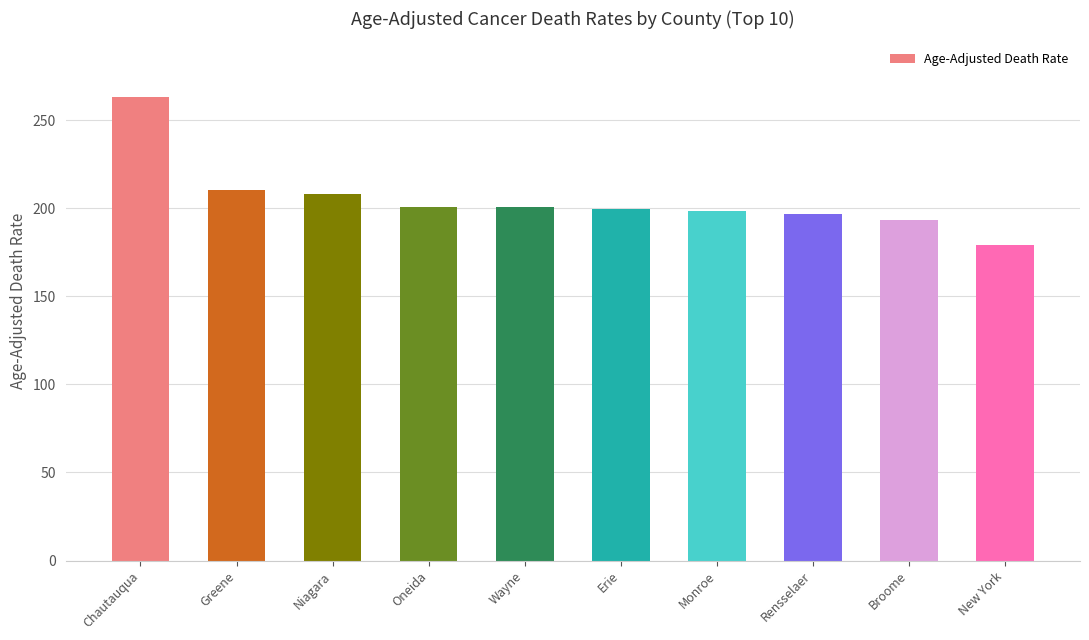

How many data points are above 200?

5